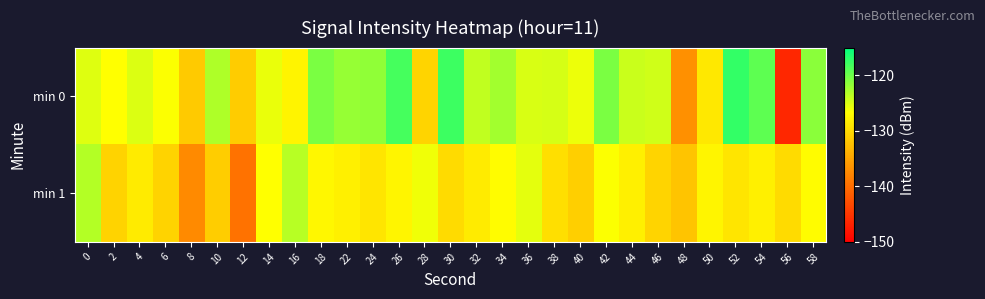

Which series has the largest total across all categories?

min 0